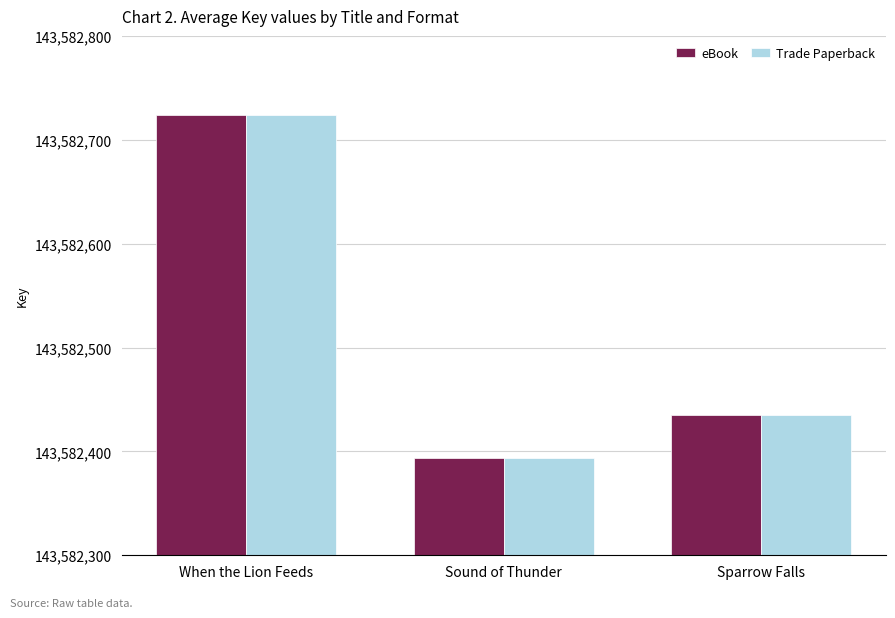

Rank the categories by Trade Paperback value from highest to lowest.

When the Lion Feeds, Sparrow Falls, Sound of Thunder